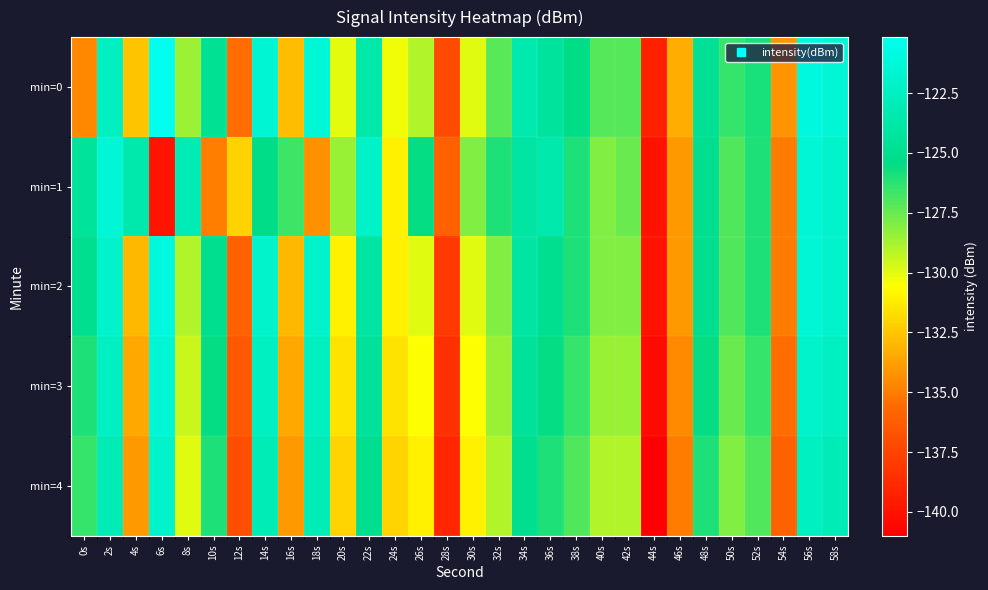

List the series in order of their peak value, highest first.

min=0, min=2, min=1, min=3, min=4